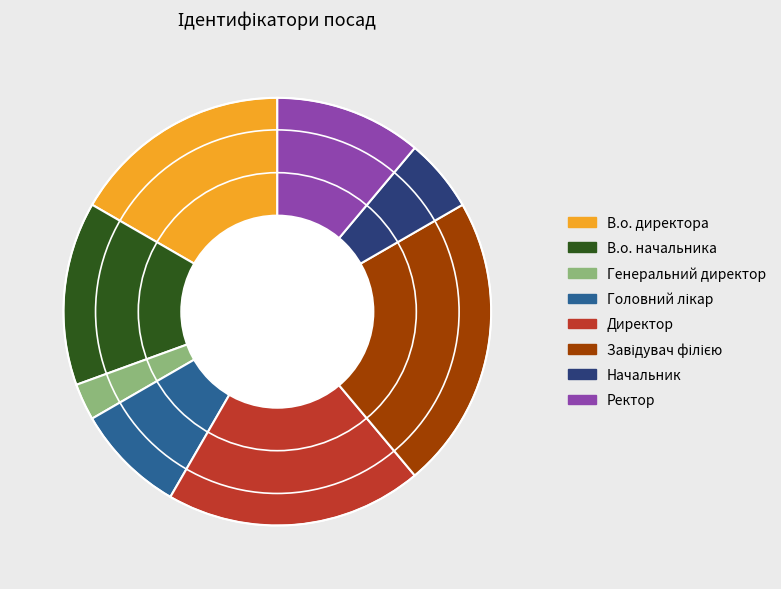

Combined, do Генеральний директор and Ректор account for over 50%?

No